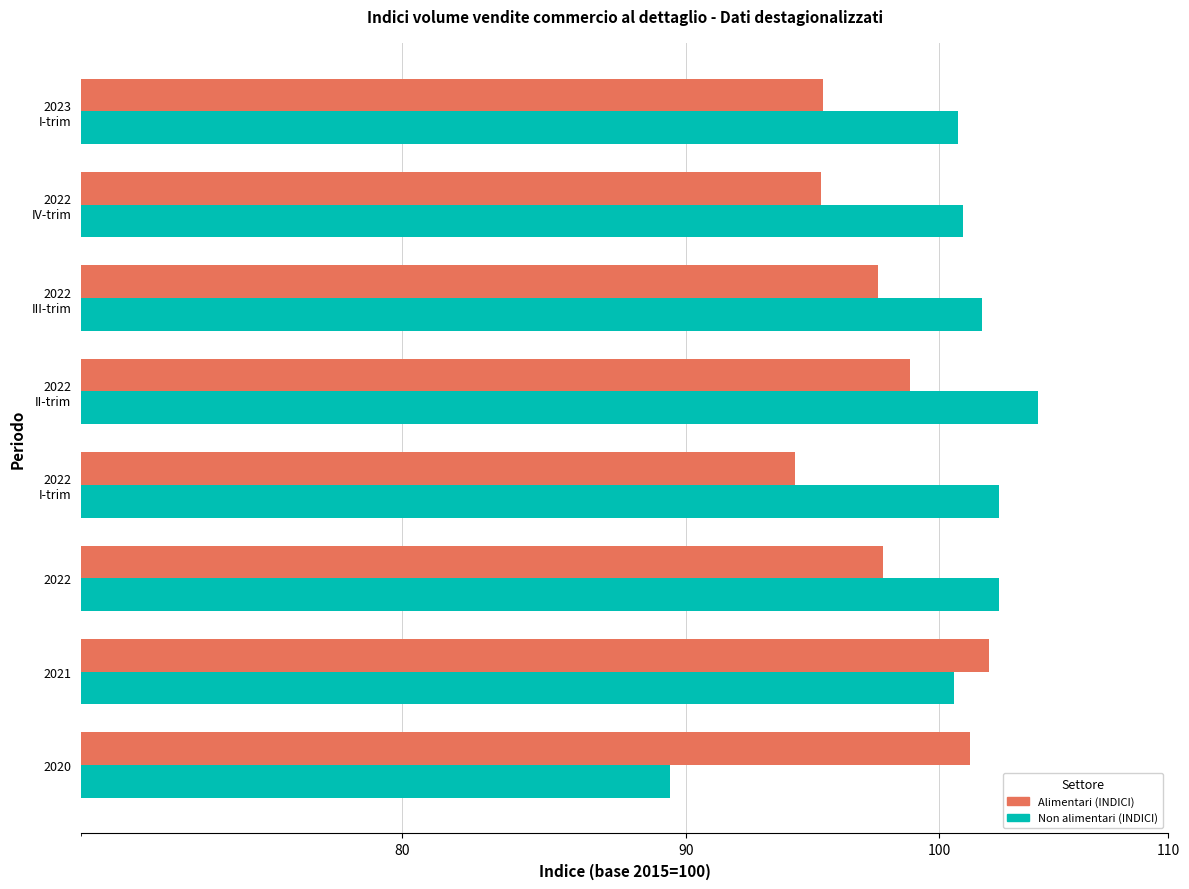

Are the bars grouped side by side (vs. stacked)?

Yes